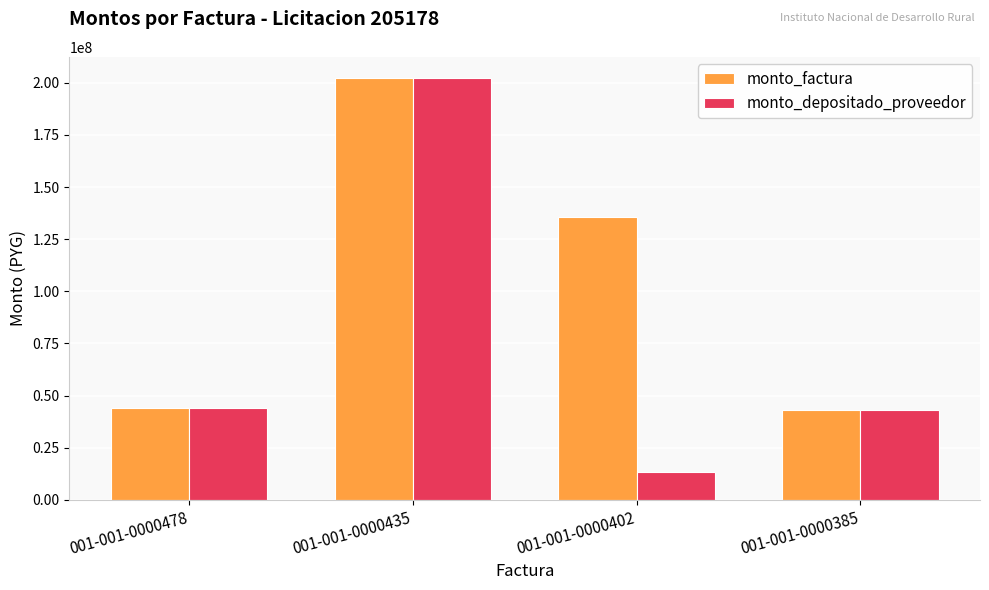

Where is monto_factura nearest to the value 122733622?

001-001-0000402